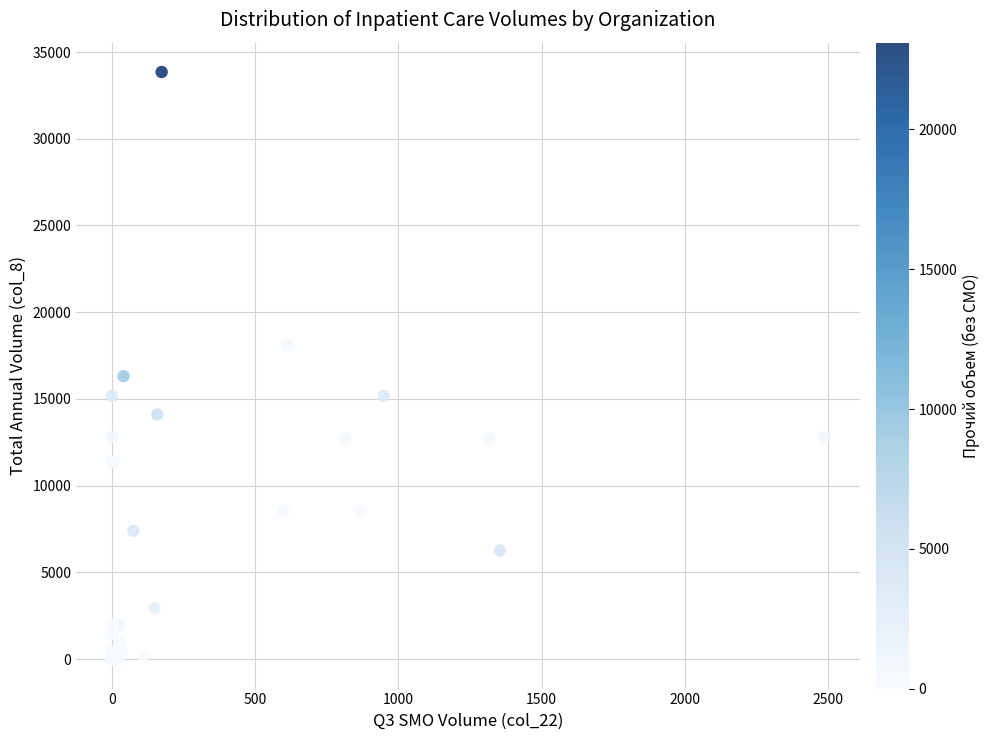

What Y value in the scatter plot is closest to 16923?

16319